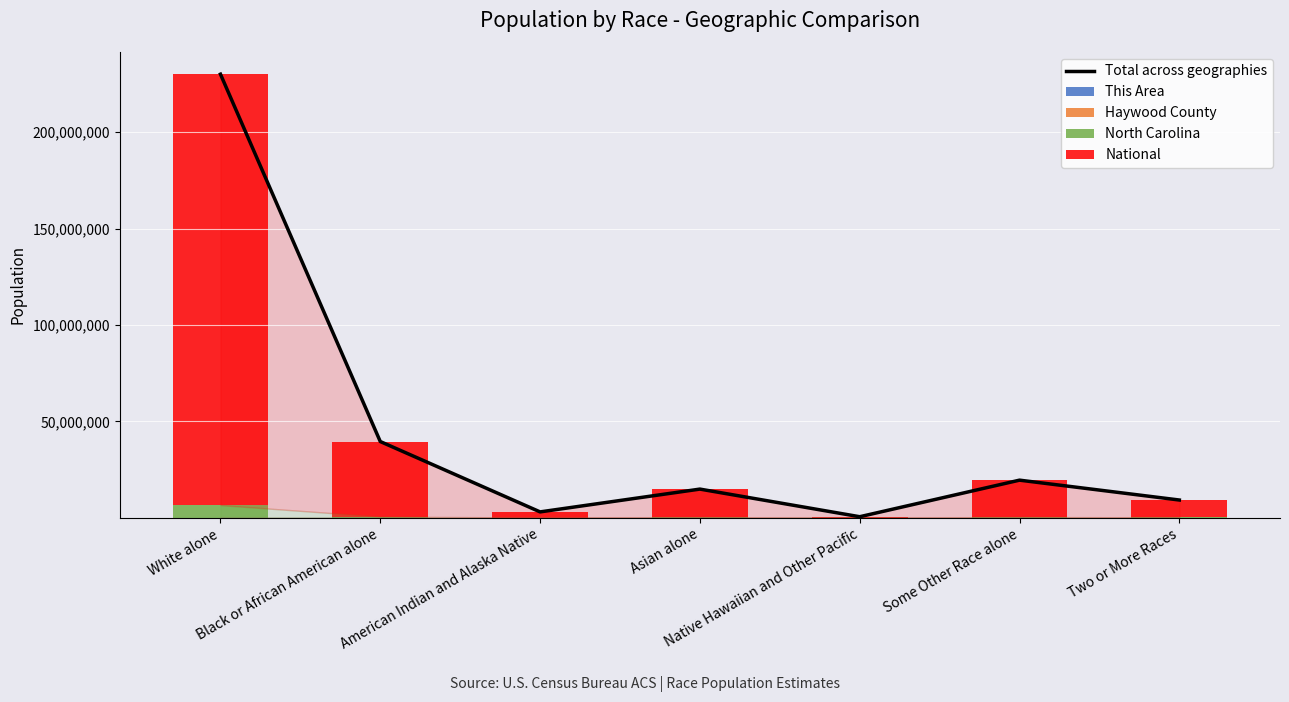

What is the difference between the This Area values at Native Hawaiian and Other Pacific and Asian alone?

10